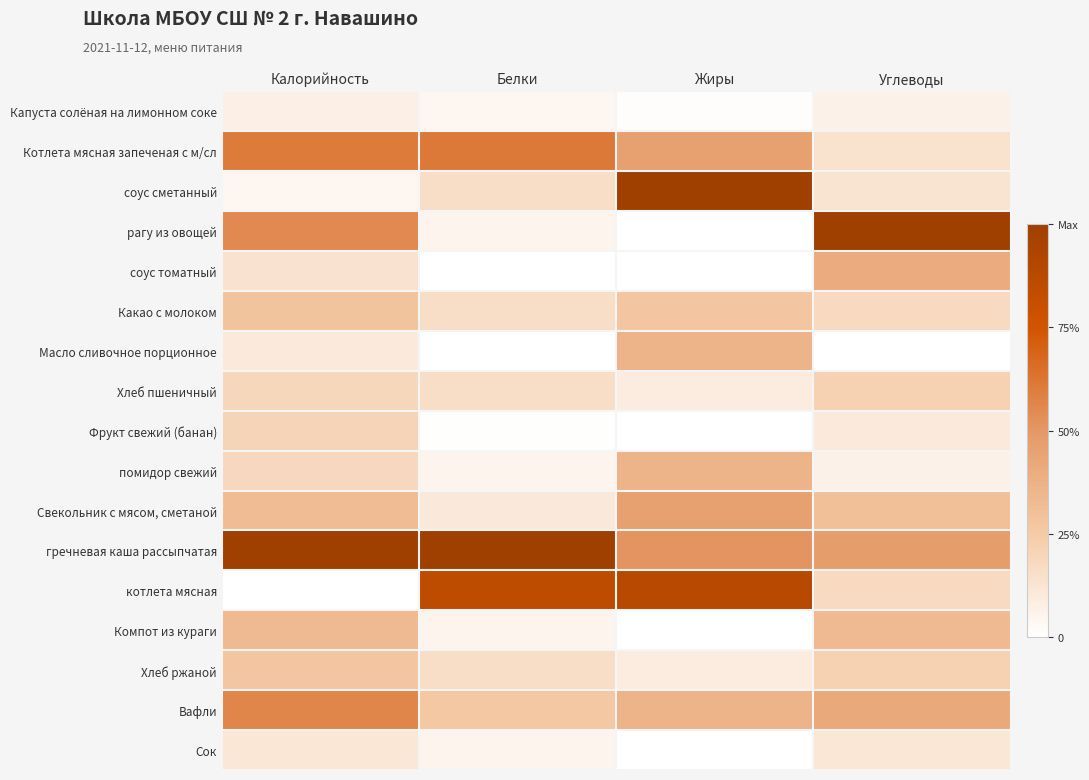

Reading left to right, extract all data points from this chart.

Капуста солёная на лимонном соке: Калорийность=0.1	Белки=0.0	Жиры=0.0	Углеводы=0.1
Котлета мясная запеченая с м/сл: Калорийность=0.6	Белки=0.6	Жиры=0.5	Углеводы=0.1
соус сметанный: Калорийность=0.0	Белки=0.2	Жиры=1.0	Углеводы=0.1
рагу из овощей: Калорийность=0.6	Белки=0.1	Жиры=0.0	Углеводы=1.0
соус томатный: Калорийность=0.1	Белки=0.0	Жиры=0.0	Углеводы=0.4
Какао с молоком: Калорийность=0.3	Белки=0.2	Жиры=0.3	Углеводы=0.2
Масло сливочное порционное: Калорийность=0.1	Белки=0.0	Жиры=0.4	Углеводы=0.0
Хлеб пшеничный: Калорийность=0.2	Белки=0.2	Жиры=0.1	Углеводы=0.2
Фрукт свежий (банан): Калорийность=0.2	Белки=0.0	Жиры=0.0	Углеводы=0.1
помидор свежий: Калорийность=0.2	Белки=0.1	Жиры=0.4	Углеводы=0.1
Свекольник с мясом, сметаной: Калорийность=0.3	Белки=0.1	Жиры=0.5	Углеводы=0.3
гречневая каша рассыпчатая: Калорийность=1.0	Белки=1.0	Жиры=0.5	Углеводы=0.5
котлета мясная: Калорийность=0.0	Белки=0.9	Жиры=0.9	Углеводы=0.2
Компот из кураги: Калорийность=0.3	Белки=0.1	Жиры=0.0	Углеводы=0.3
Хлеб ржаной: Калорийность=0.3	Белки=0.2	Жиры=0.1	Углеводы=0.2
Вафли: Калорийность=0.6	Белки=0.3	Жиры=0.4	Углеводы=0.4
Сок: Калорийность=0.1	Белки=0.1	Жиры=0.0	Углеводы=0.1